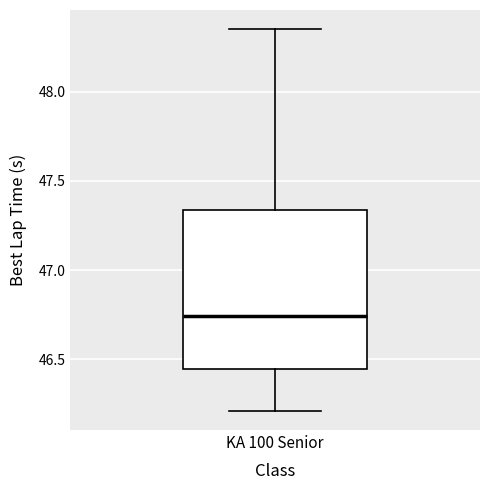

Where is the lower edge of the box for KA 100 Senior on the y-axis? The values are not printed on the chart, so give them approximately, as read against the axis.

46.45